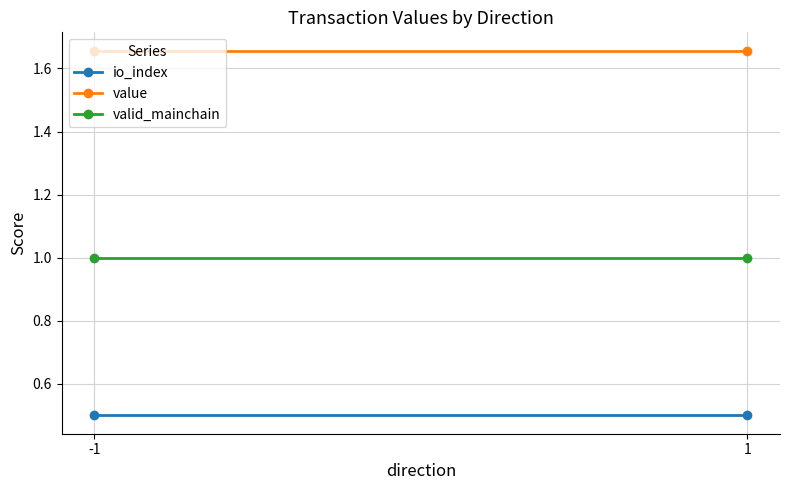

Count the number of data series in this chart.

3